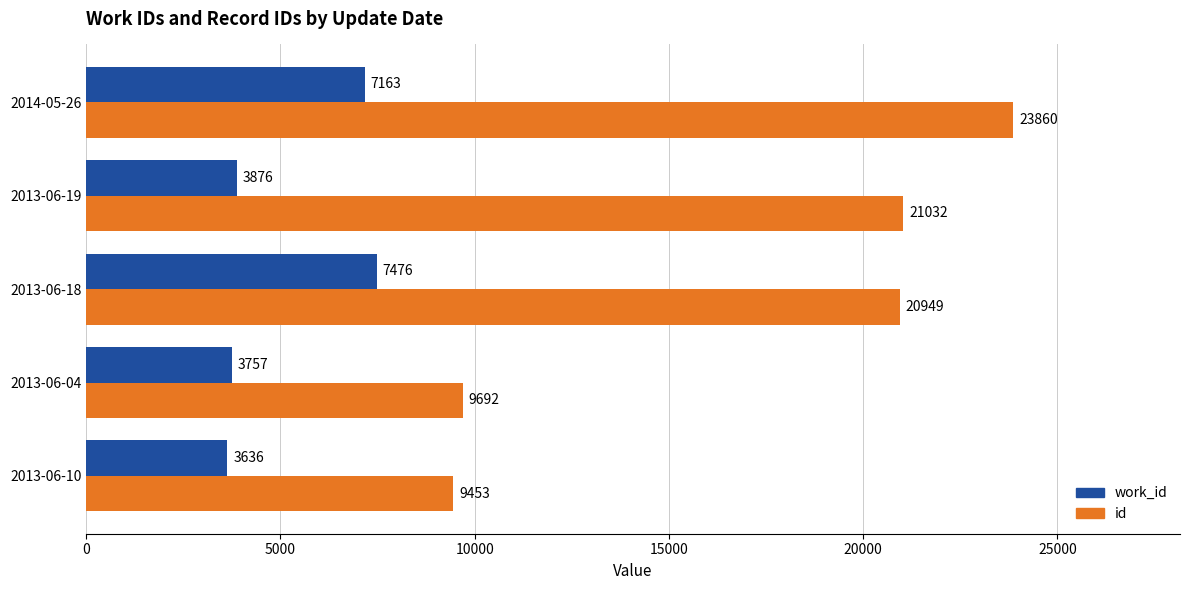

What is the difference between the second highest and second lowest values in the id series?

11340